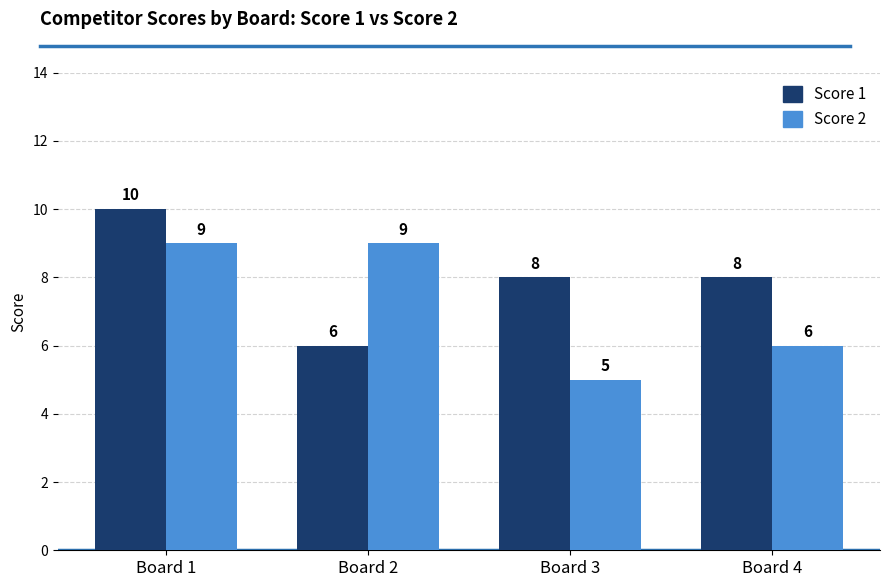

Is the value of Score 2 at Board 3 greater than the value of Score 1 at Board 3?

No